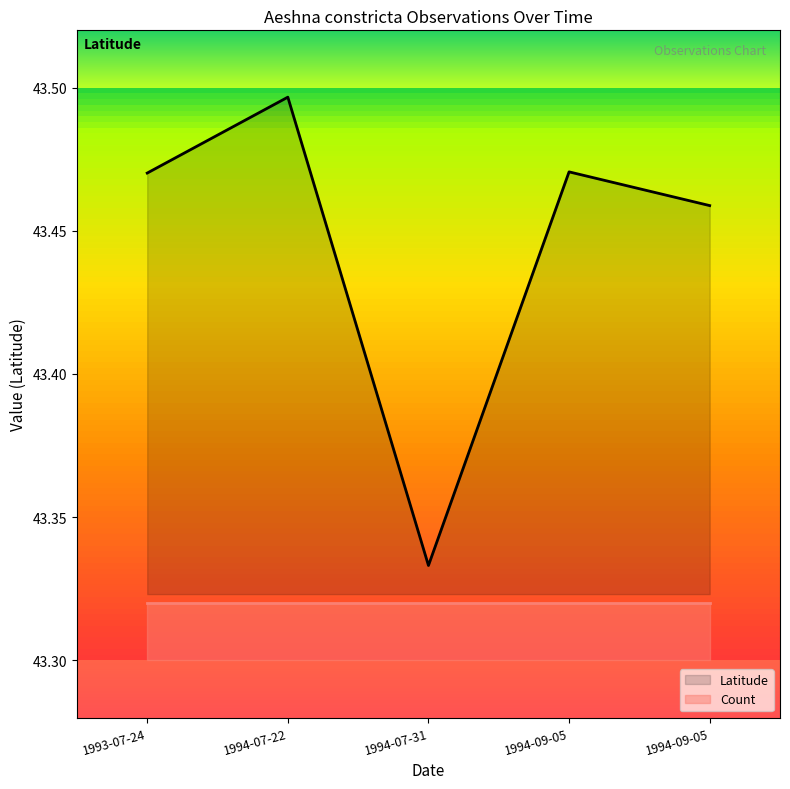

What is the difference between the values at 1994-07-22 and 1994-07-31?

0.2